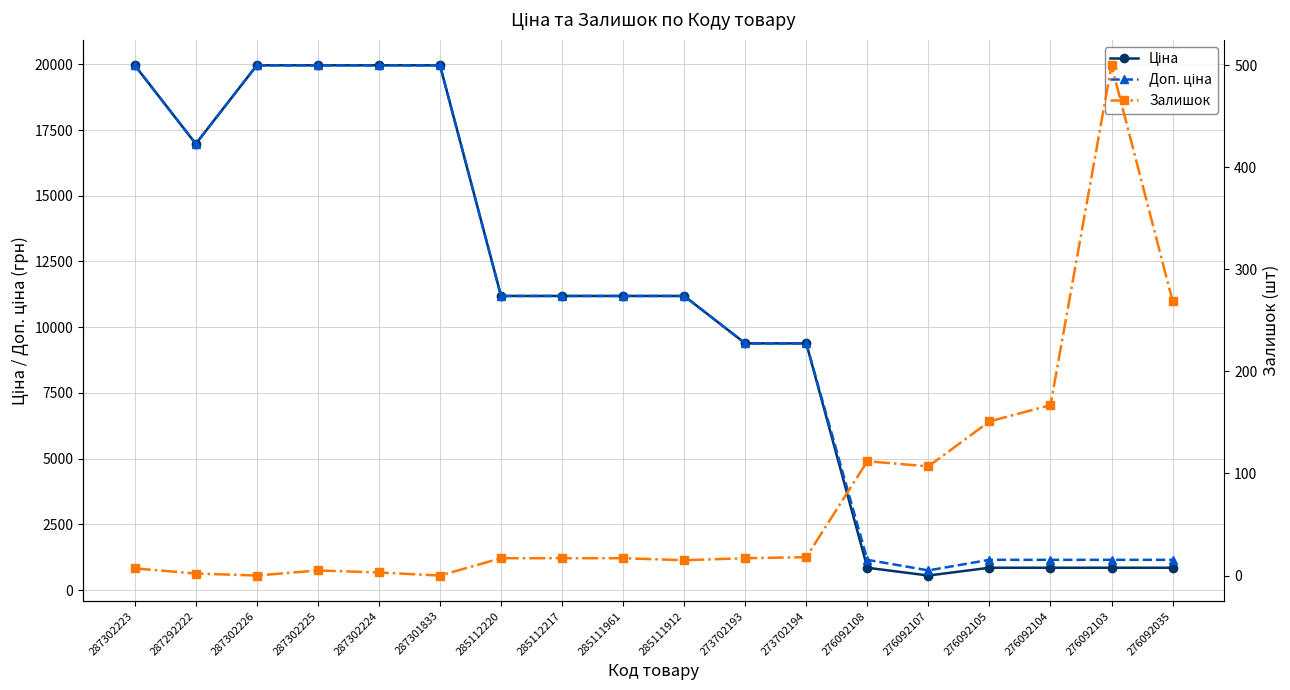

What are all the series names shown in the legend?

Ціна, Доп. ціна, Залишок